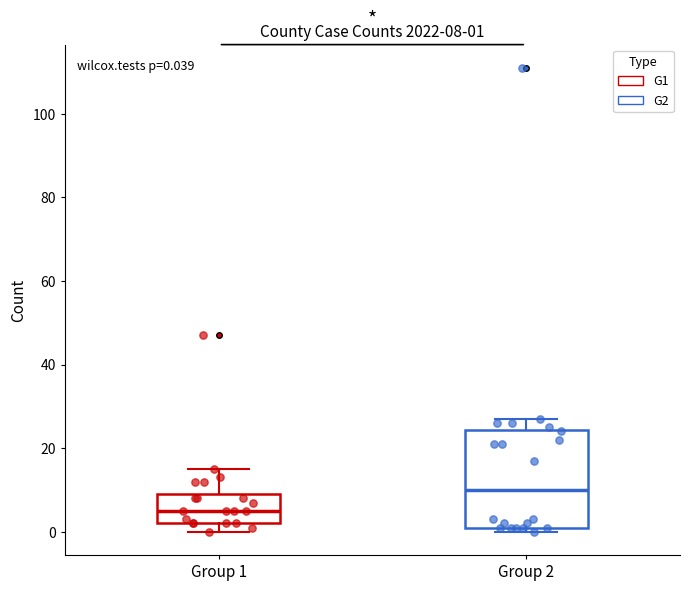

Which box's median line is the lowest?

Group 1